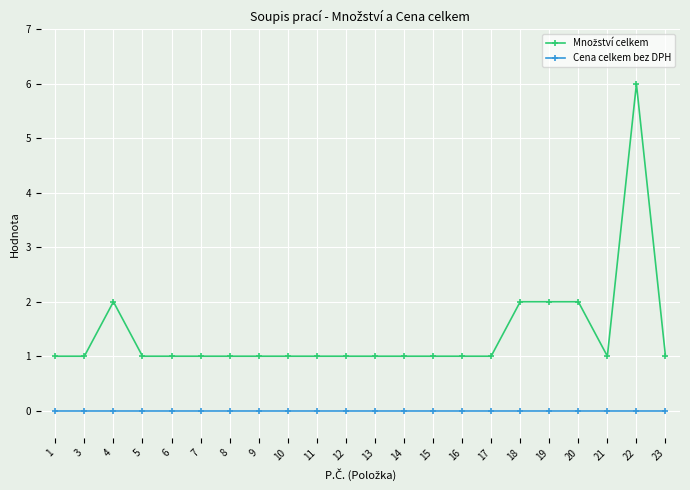

At which category is the sum across all series the highest?

22